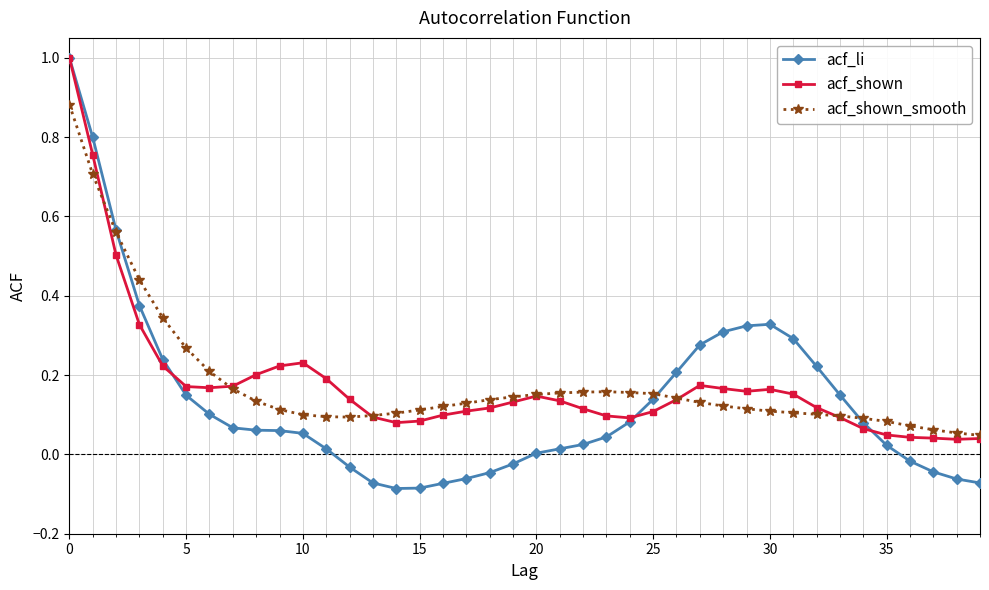

What is the highest value of the acf_li series?

1.0